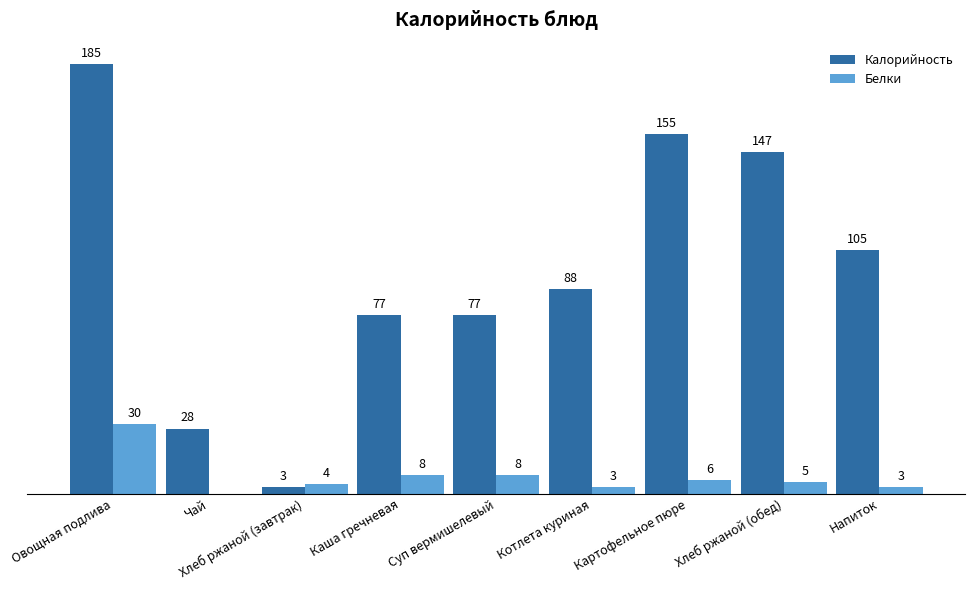

Where does the Калорийность series first go above 88?

Овощная подлива